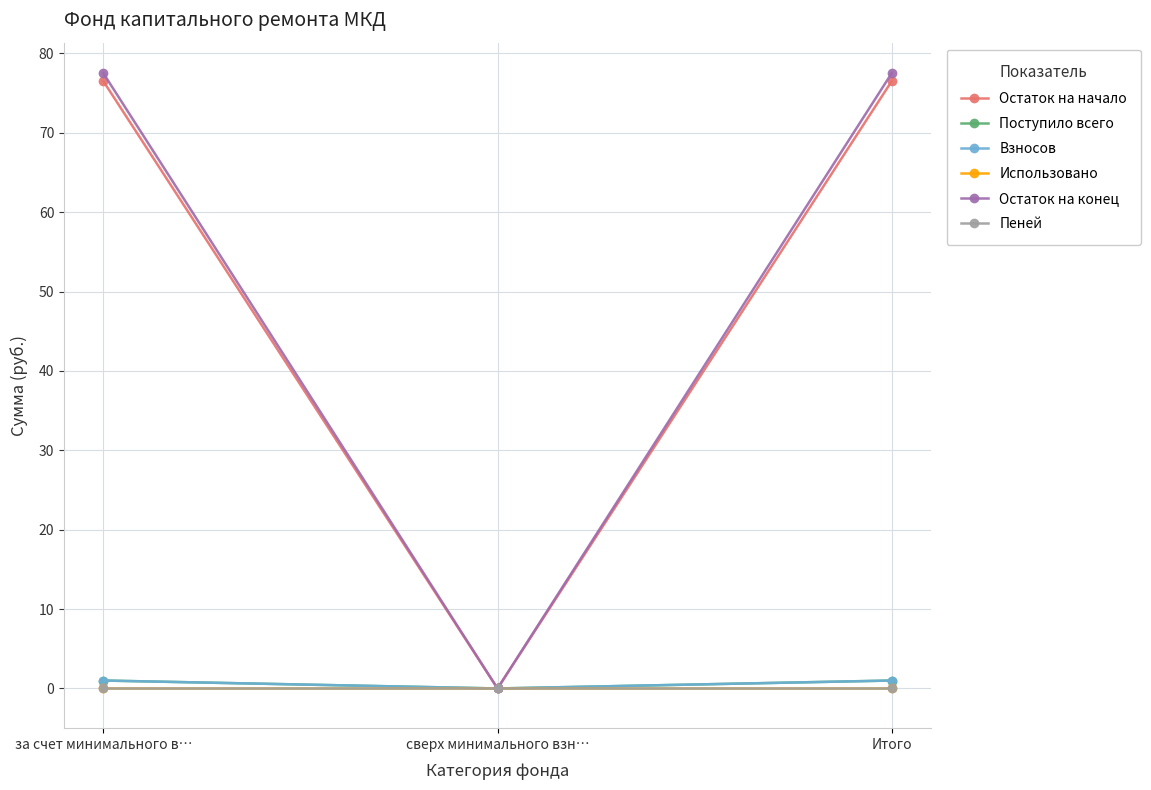

Is this an area chart (filled region under the line)?

No